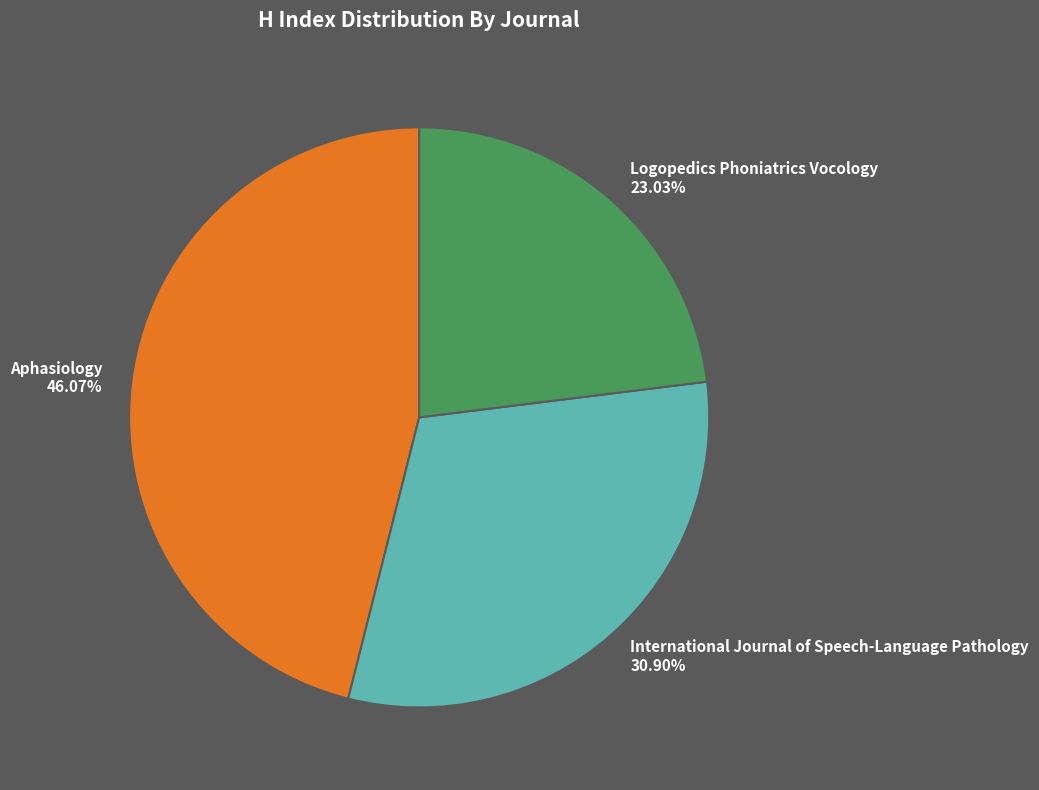

Which category has the smallest portion of the pie?

Logopedics Phoniatrics Vocology